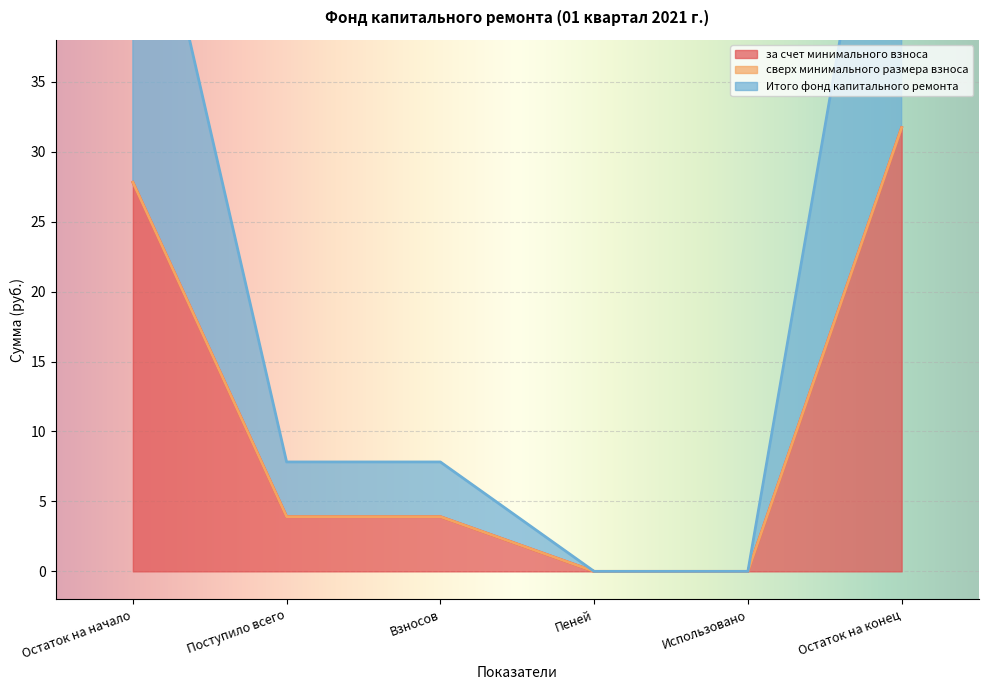

True or false: Итого фонд капитального ремонта and за счет минимального взноса cross at least once.

False